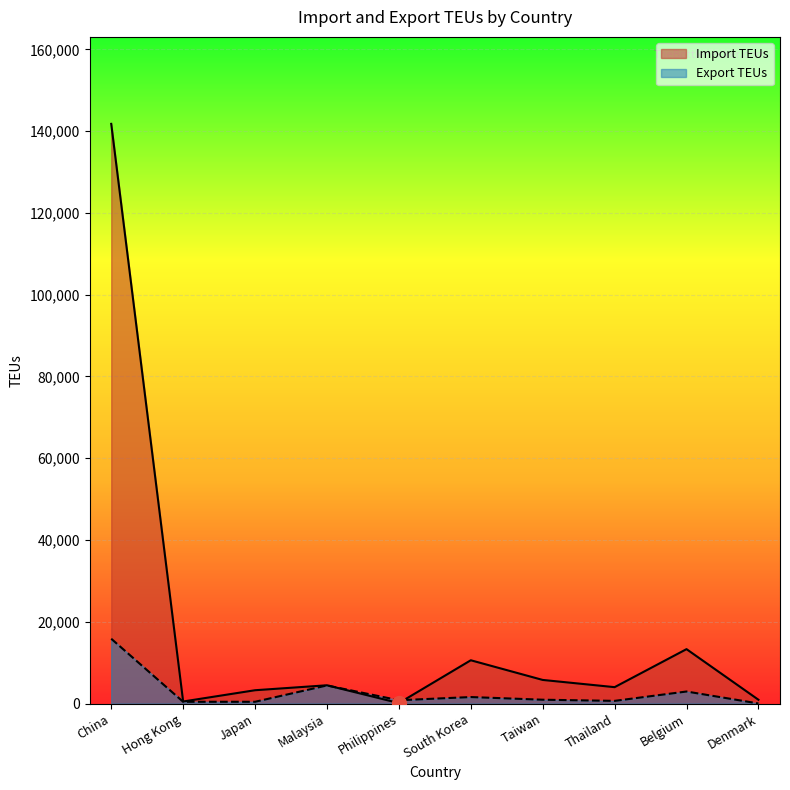

Which category has the highest value in the Export TEUs series?

China